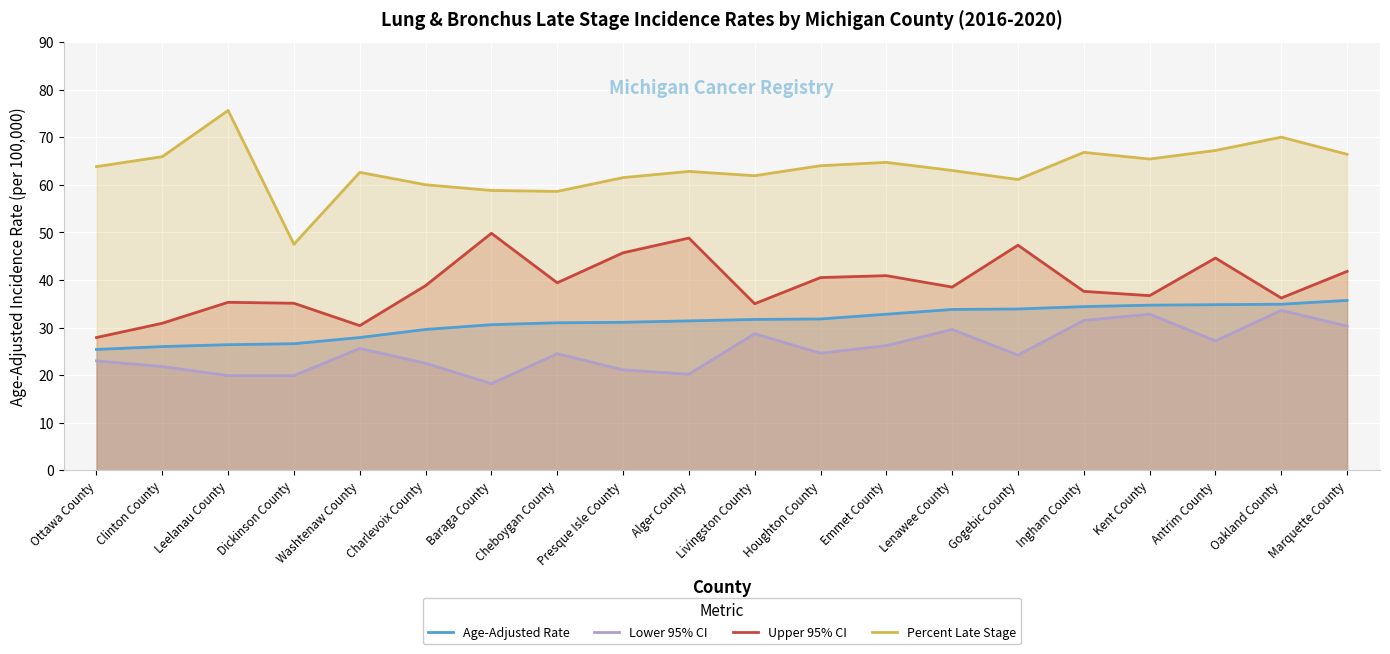

At which category is the sum across all series the highest?

Oakland County